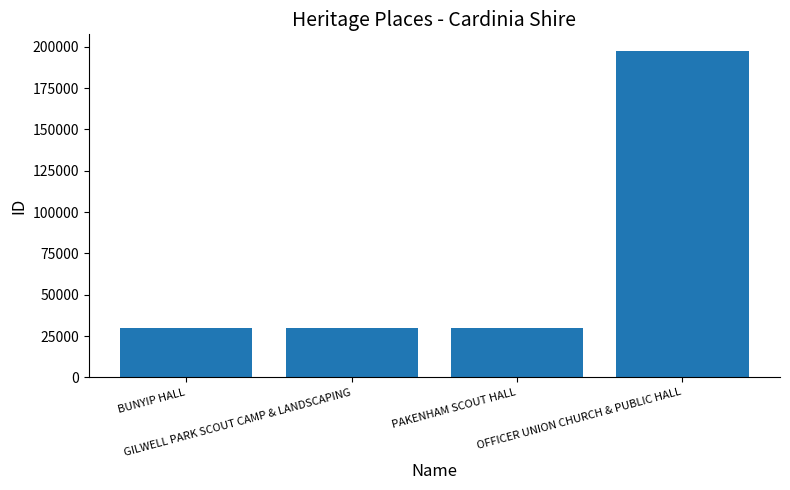

Are the bars grouped side by side (vs. stacked)?

No